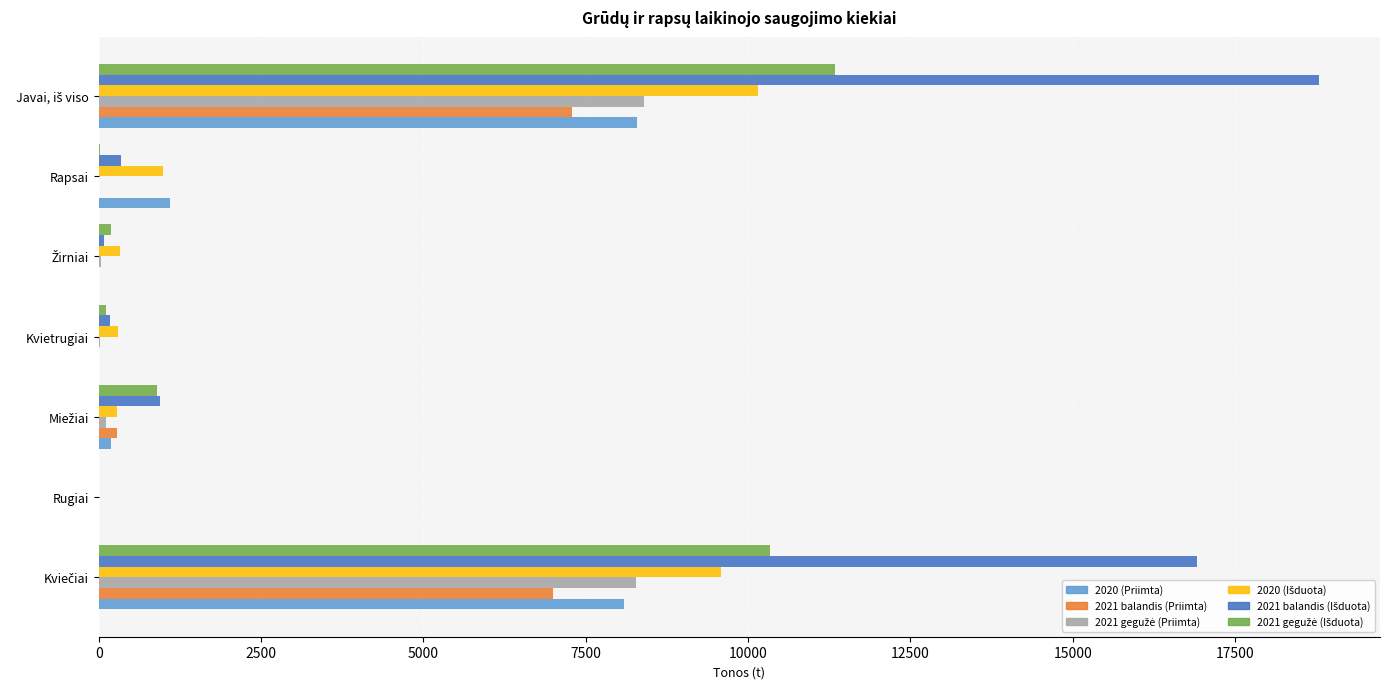

The 2021 balandis (Priimta) series shows 0.0 at Rugiai. True or false?

True